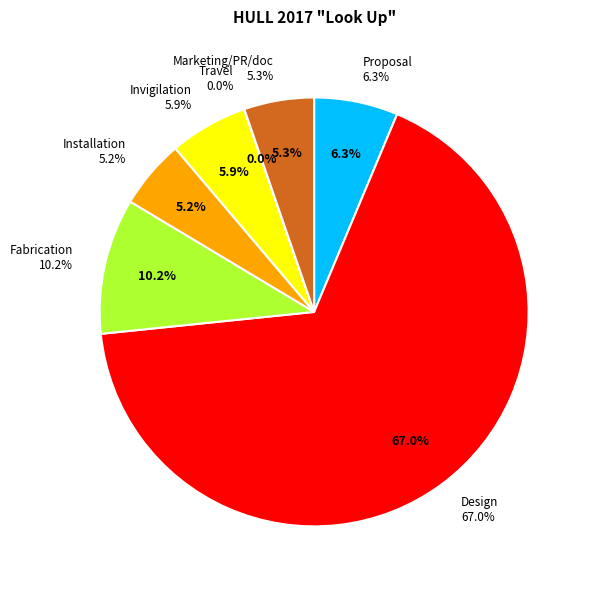

To the nearest percent, what portion does Design represent?

67%